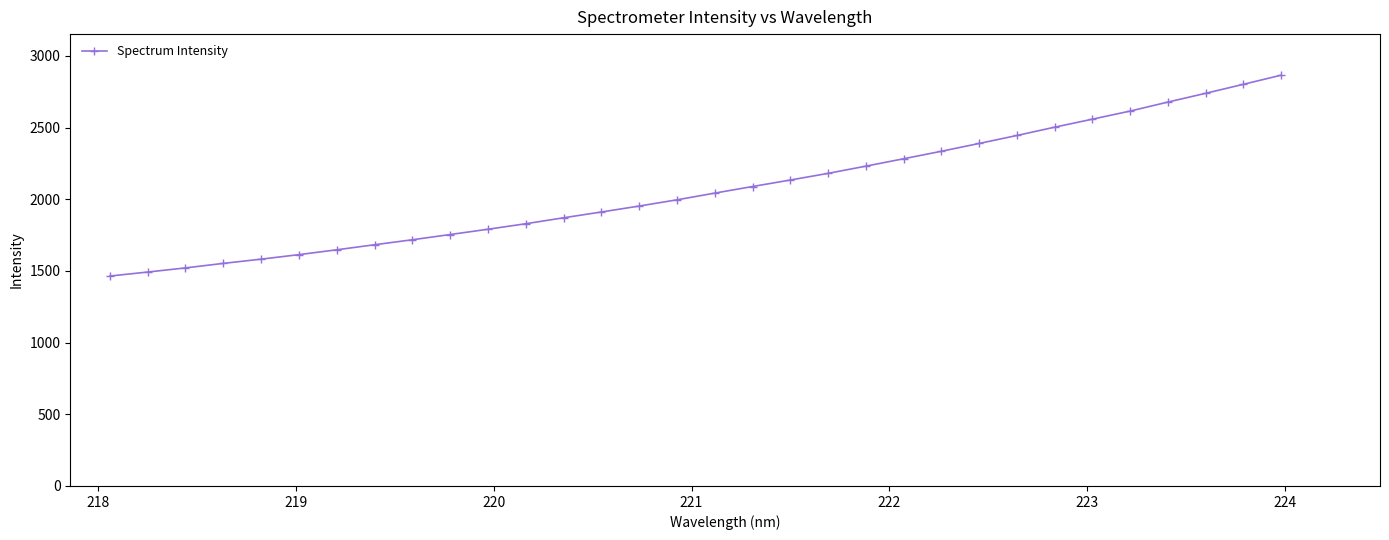

How many values are below 2042?

16